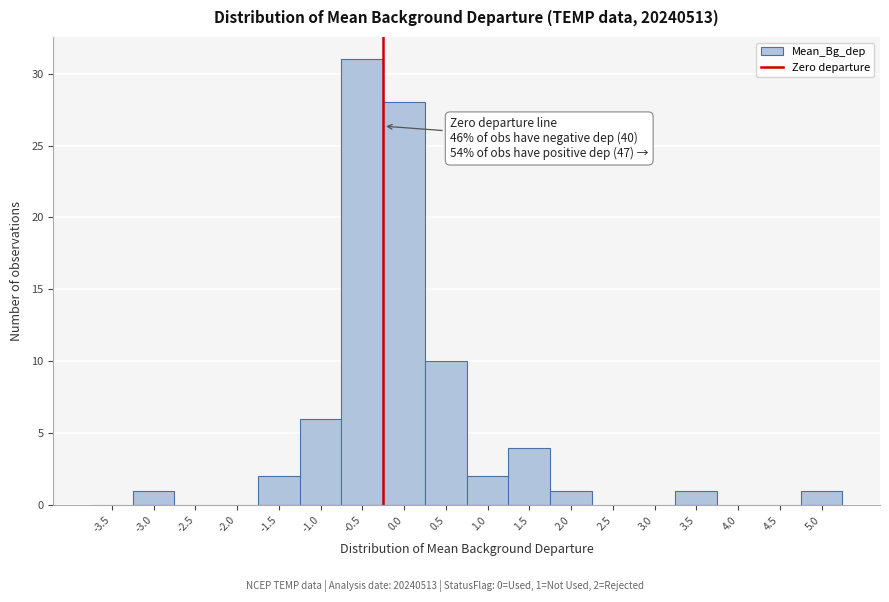

Reading left to right, transcribe all the data shown in this chart.

-3.5=0	-3.0=1	-2.5=0	-2.0=0	-1.5=2	-1.0=6	-0.5=31	0.0=28	0.5=10	1.0=2	1.5=4	2.0=1	2.5=0	3.0=0	3.5=1	4.0=0	4.5=0	5.0=1